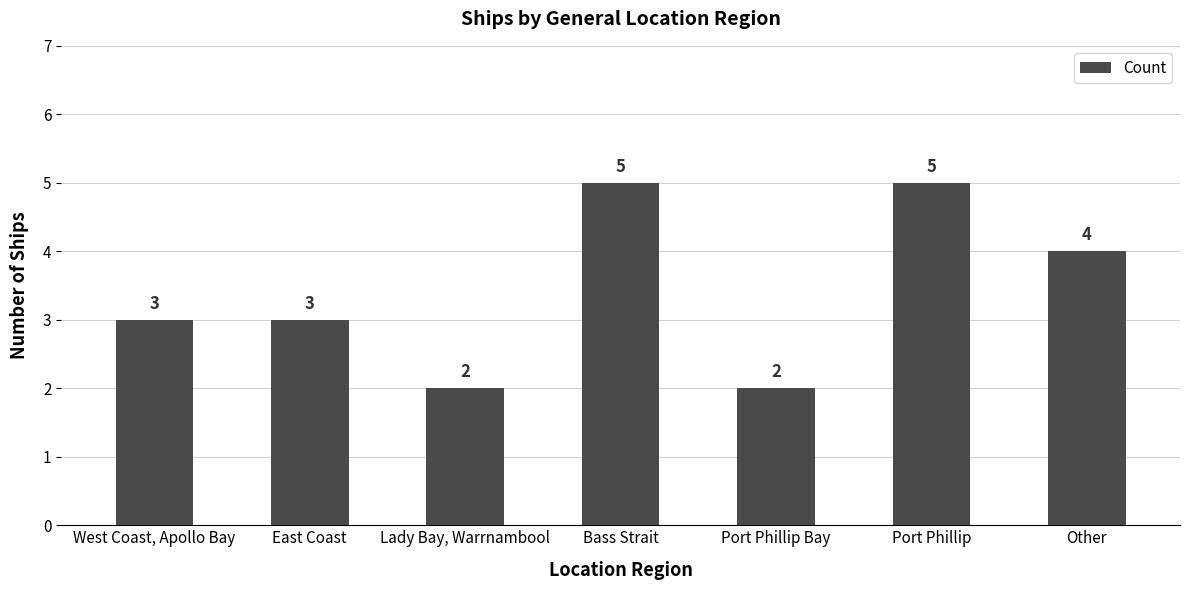

What is the minimum value shown in the chart?

2